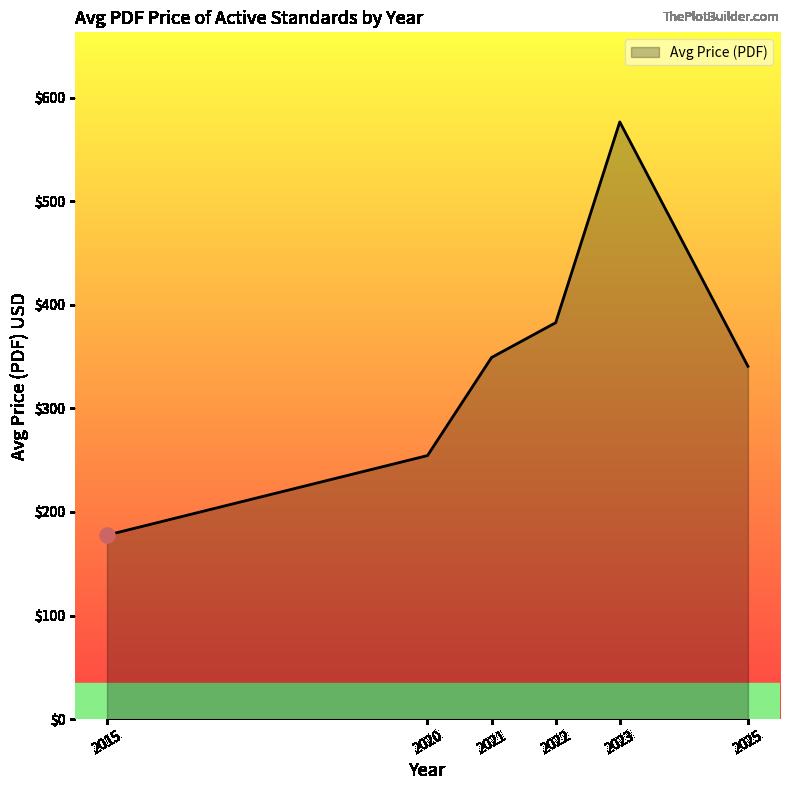

What is the change in value from 2015 to 2025?

+163.0